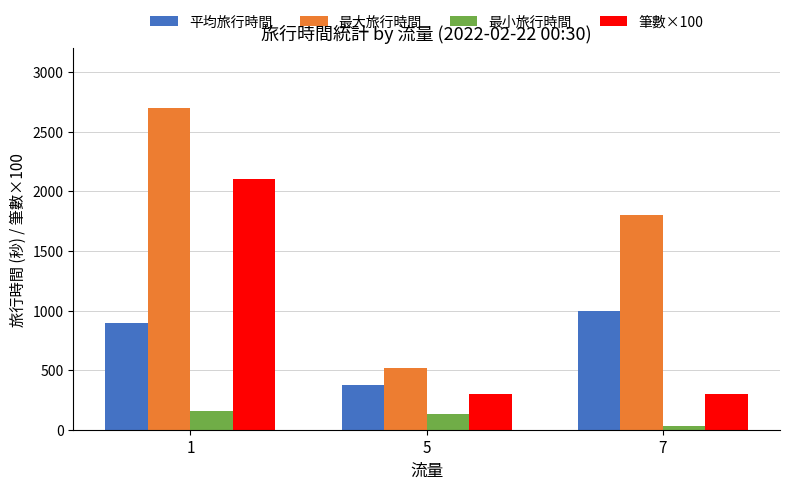

Rank the series at 1 from highest to lowest value.

最大旅行時間, 筆數×100, 平均旅行時間, 最小旅行時間